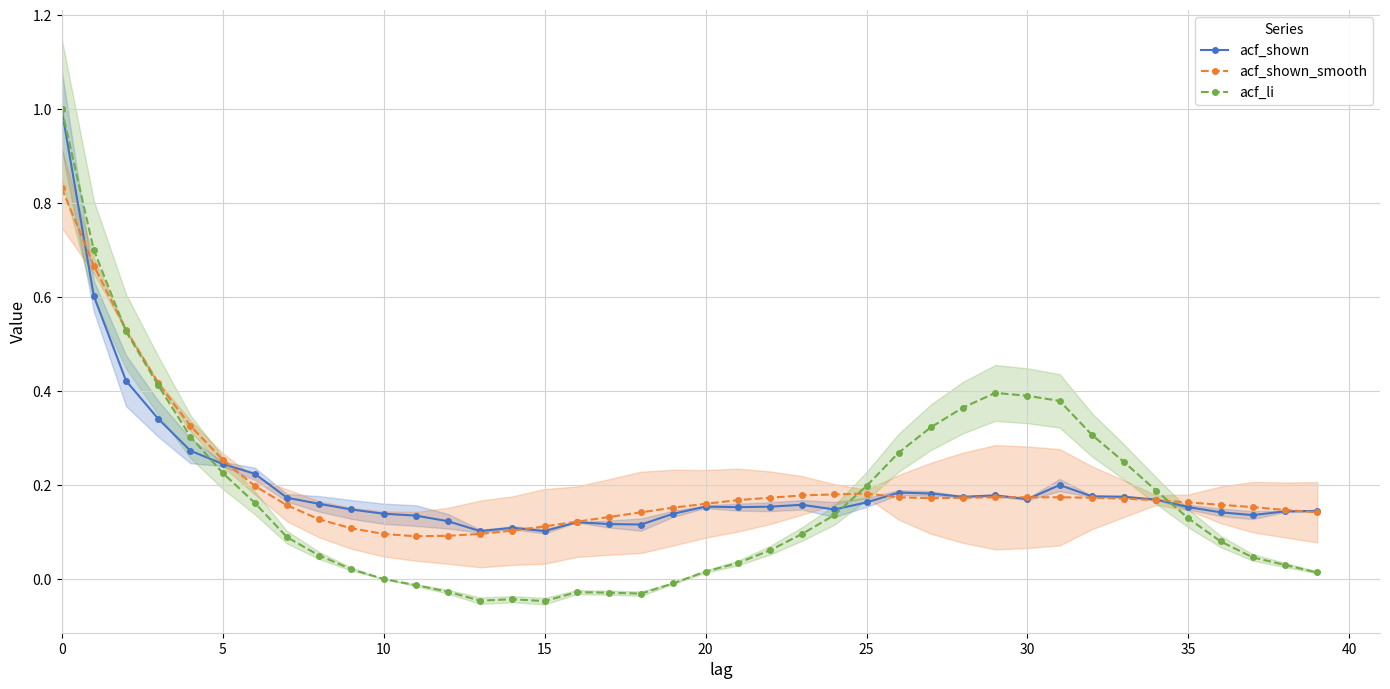

What is the maximum value for acf_li?

1.0